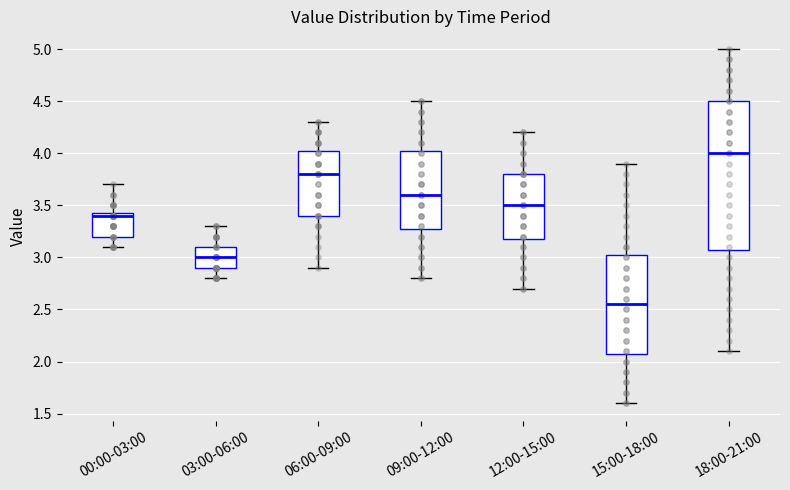

Comparing the boxes themselves (not the whiskers), which one is the tallest?

18:00-21:00